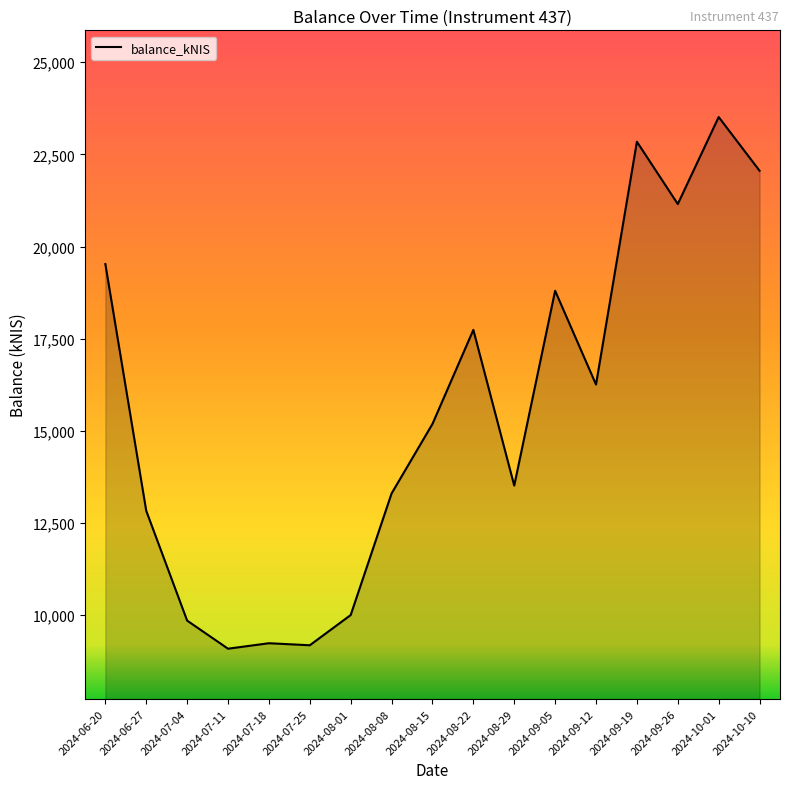

How many series are shown in this chart?

1